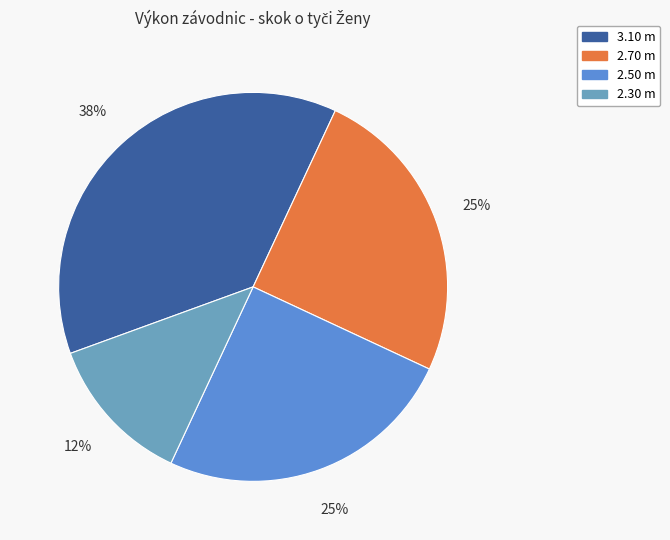

How many segments does this pie chart have?

4